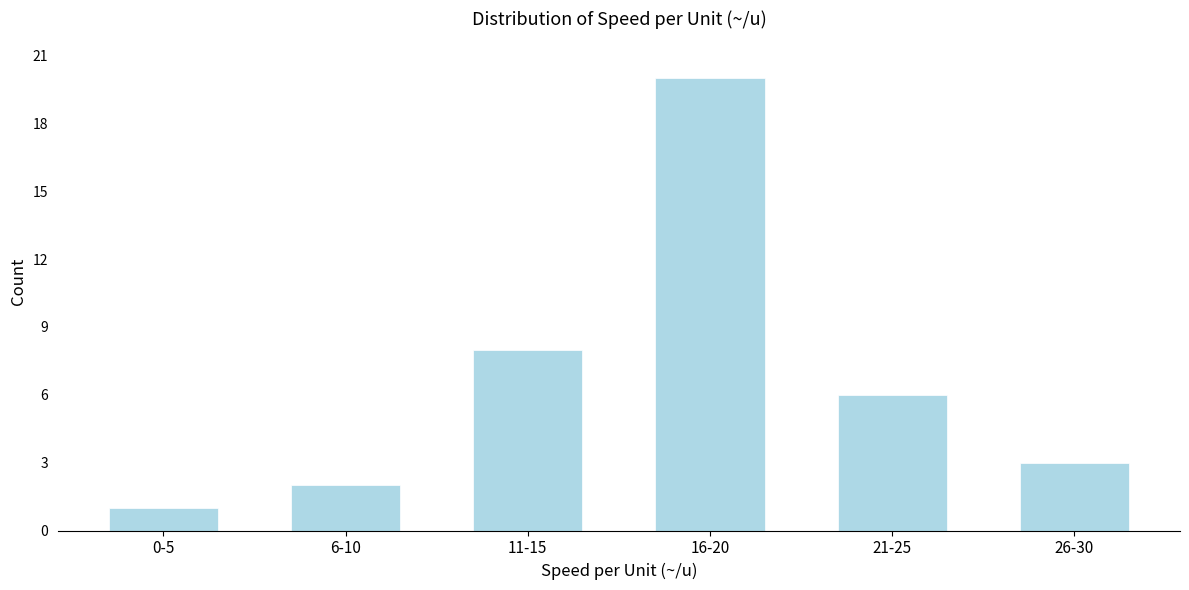

Reading right to left, transcribe all the data shown in this chart.

26-30=3	21-25=6	16-20=20	11-15=8	6-10=2	0-5=1